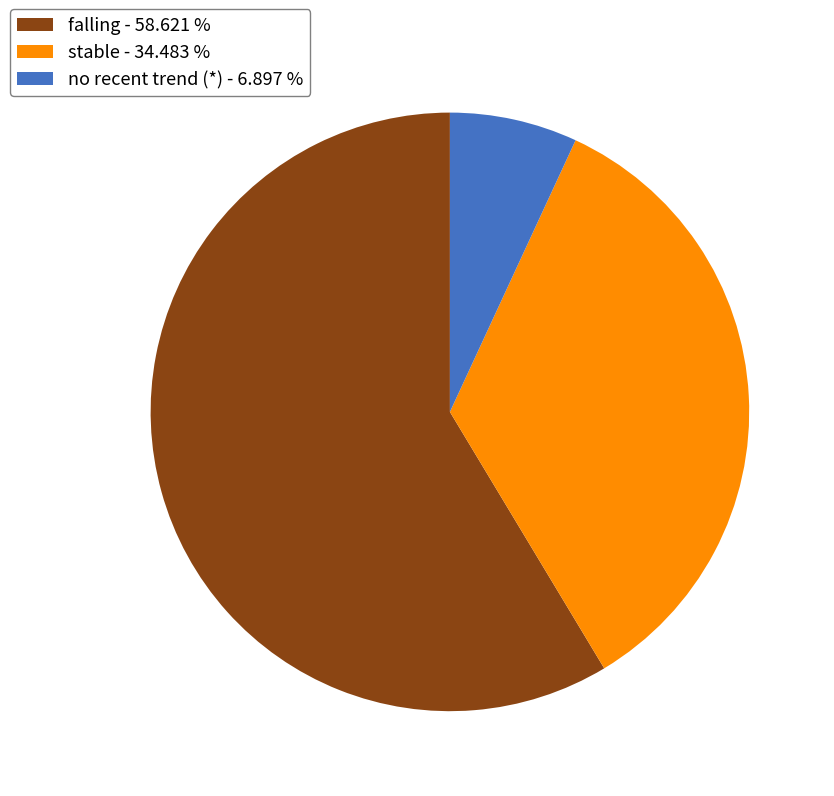

Rank the categories by value from highest to lowest.

falling - 58.621 %, stable - 34.483 %, no recent trend (*) - 6.897 %